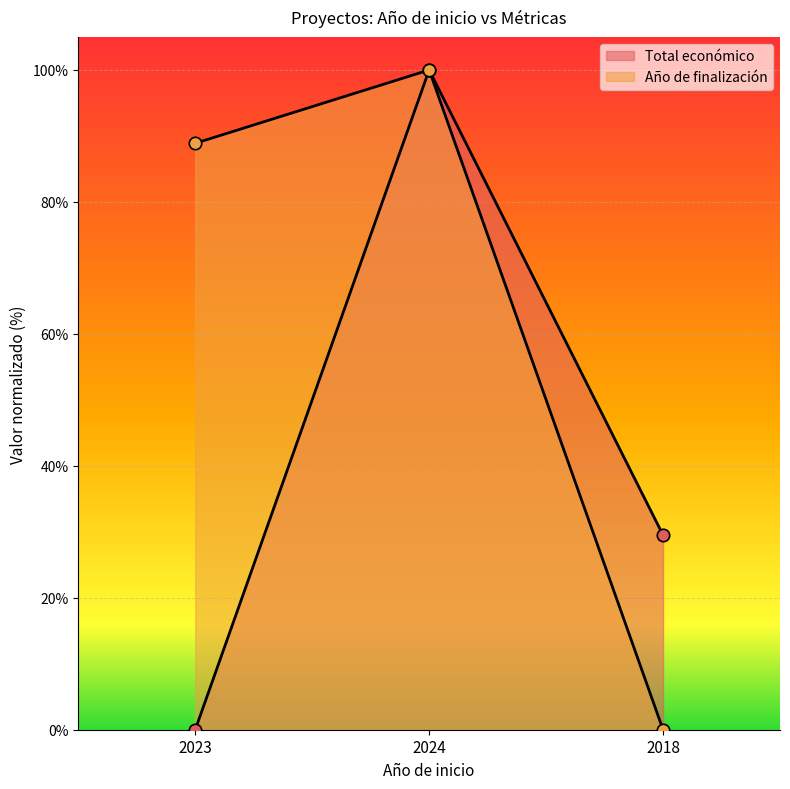

Which series contains the highest Y value?

Total económico